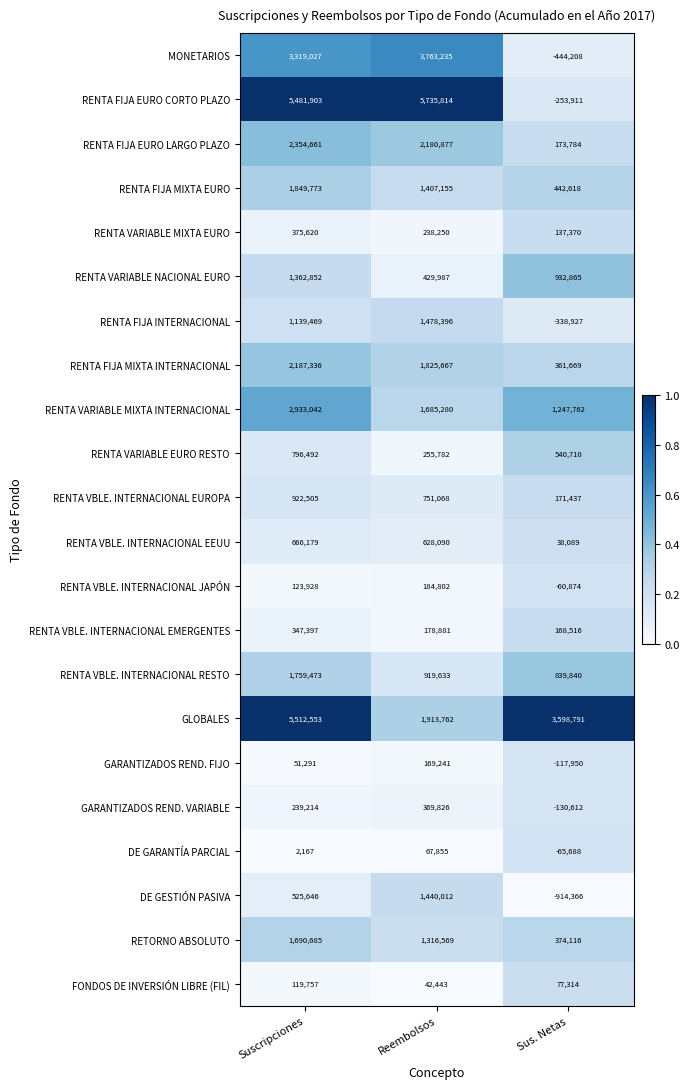

What is the total value across all series at Suscripciones?

33760970